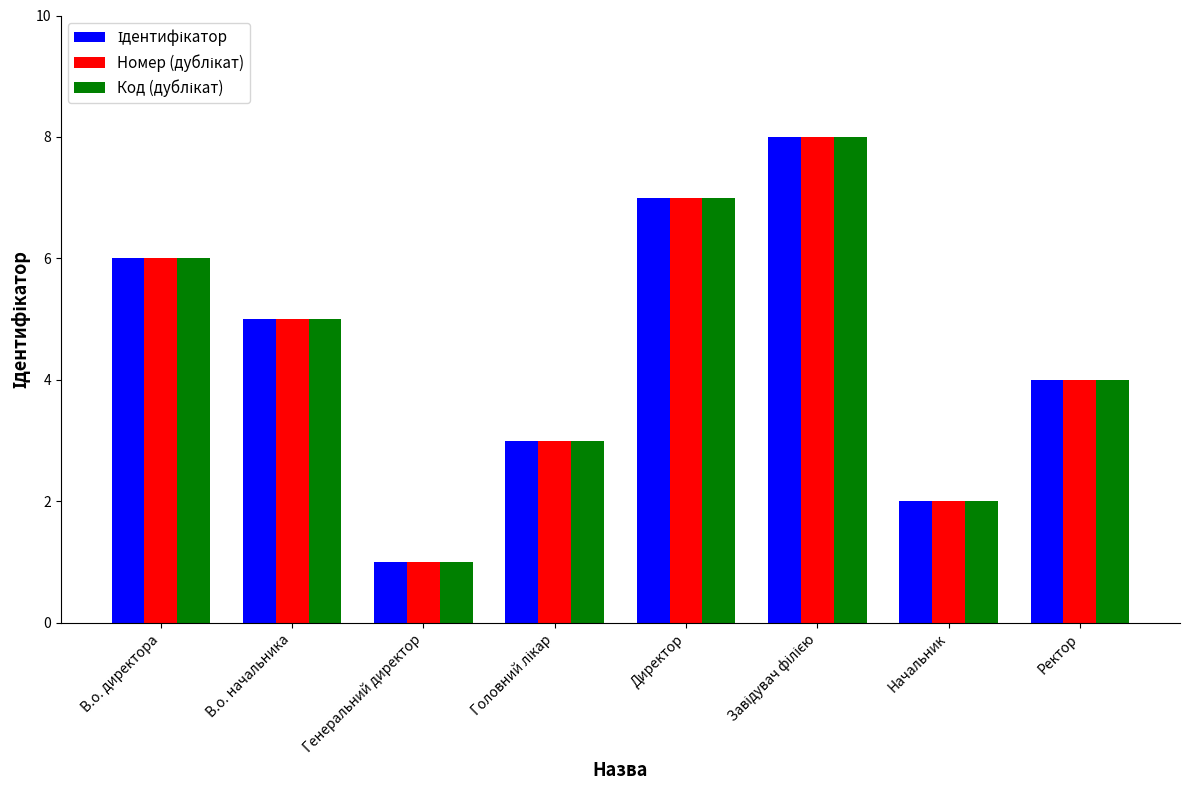

Which label corresponds to the smallest value in the chart?

Генеральний директор